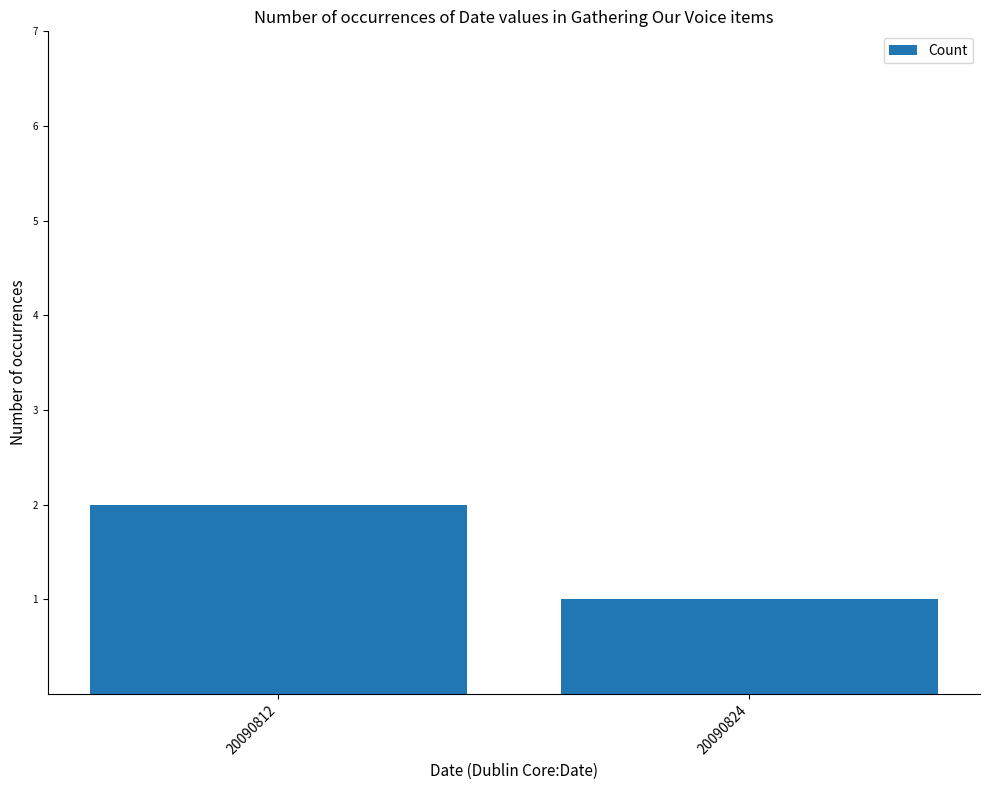

Does the chart contain stacked bars?

No